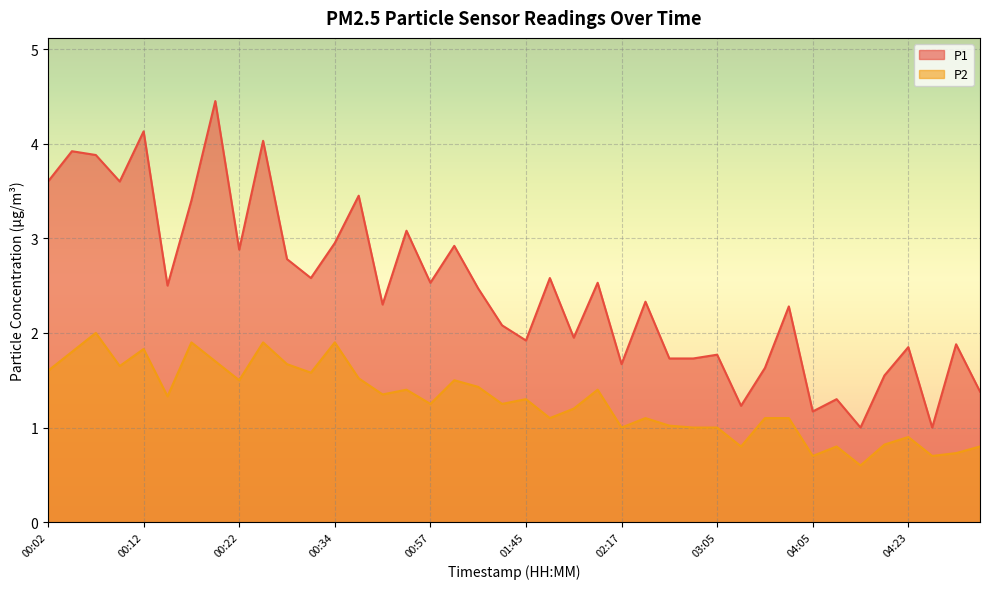

Which series has the widest spread of values?

P1